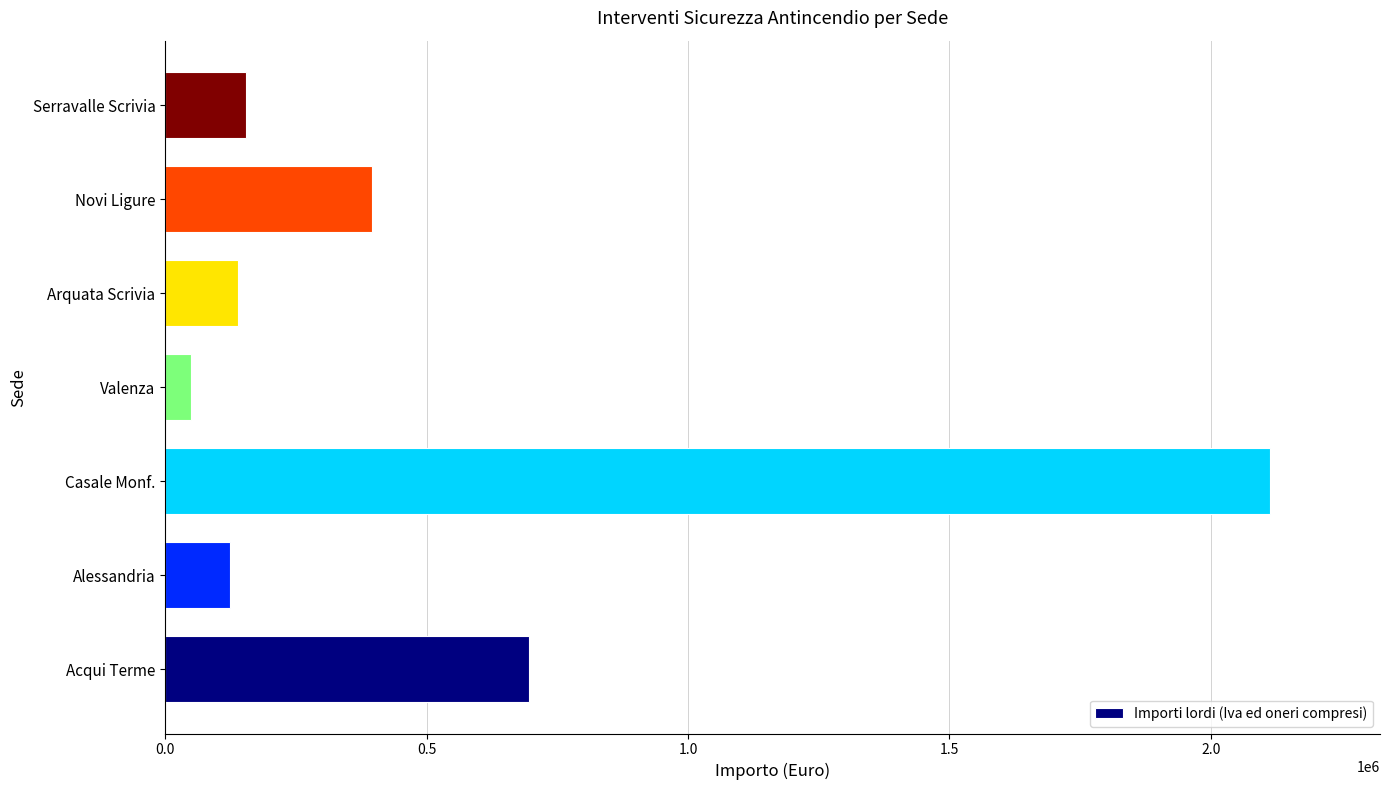

Which has a higher value, Valenza or Arquata Scrivia?

Arquata Scrivia